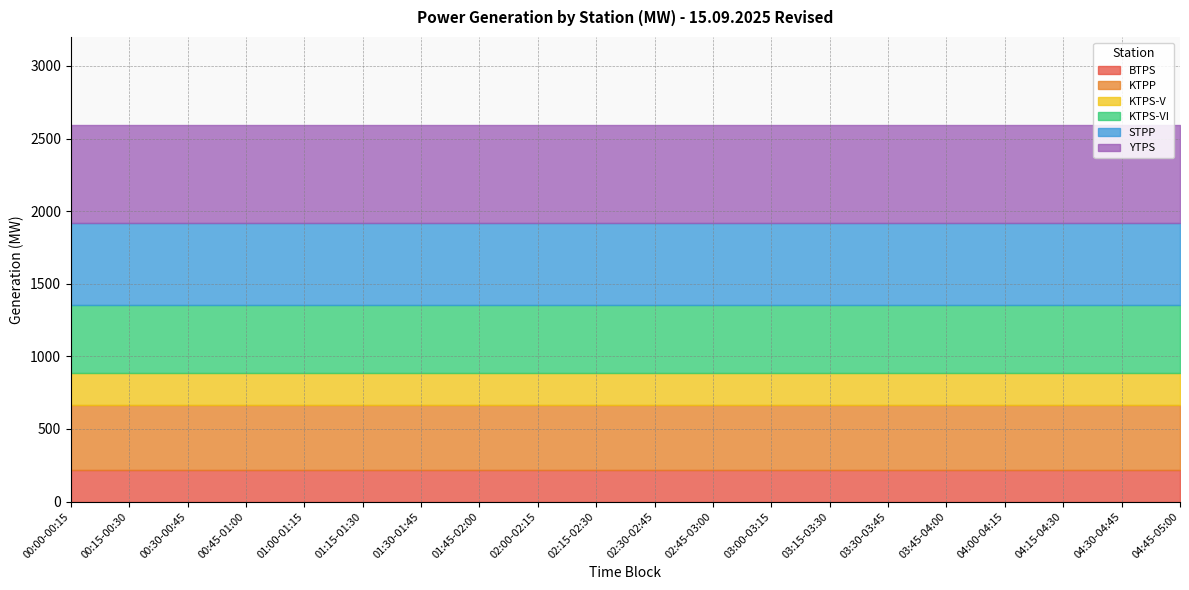

What is the value of the BTPS point at the 15th from the left?

220.0